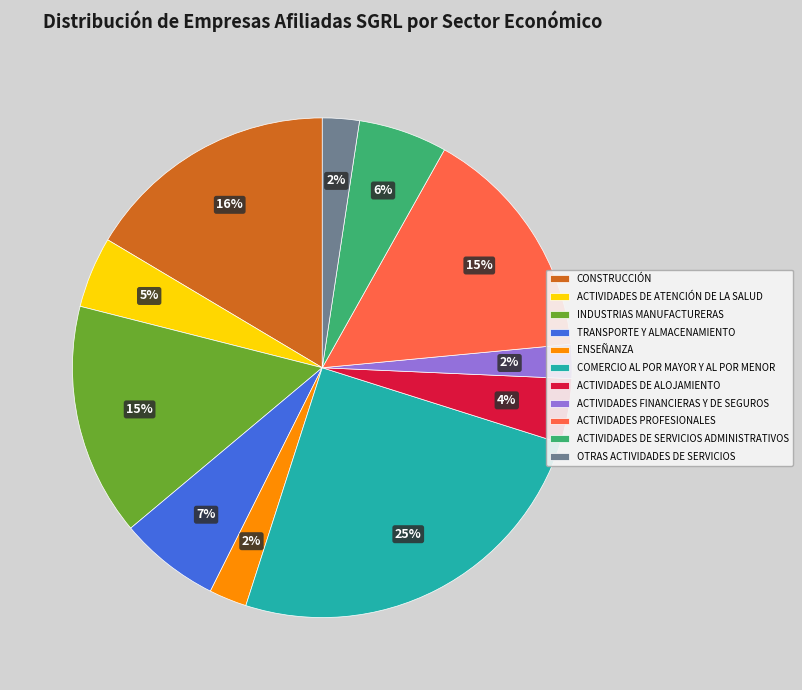

Which slice is the largest?

COMERCIO AL POR MAYOR Y AL POR MENOR